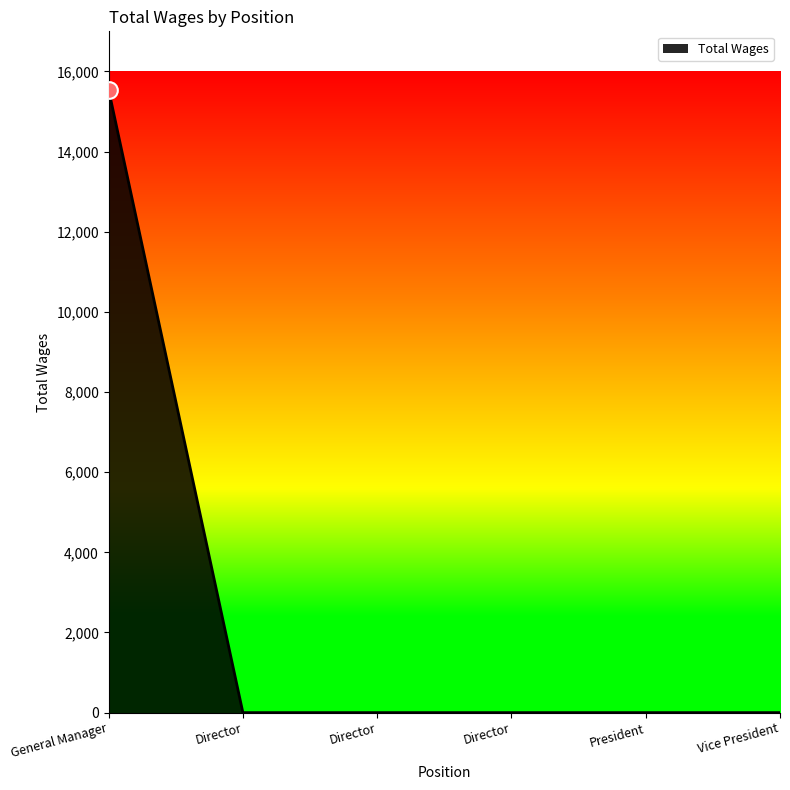

Which label corresponds to the smallest value in the chart?

Director